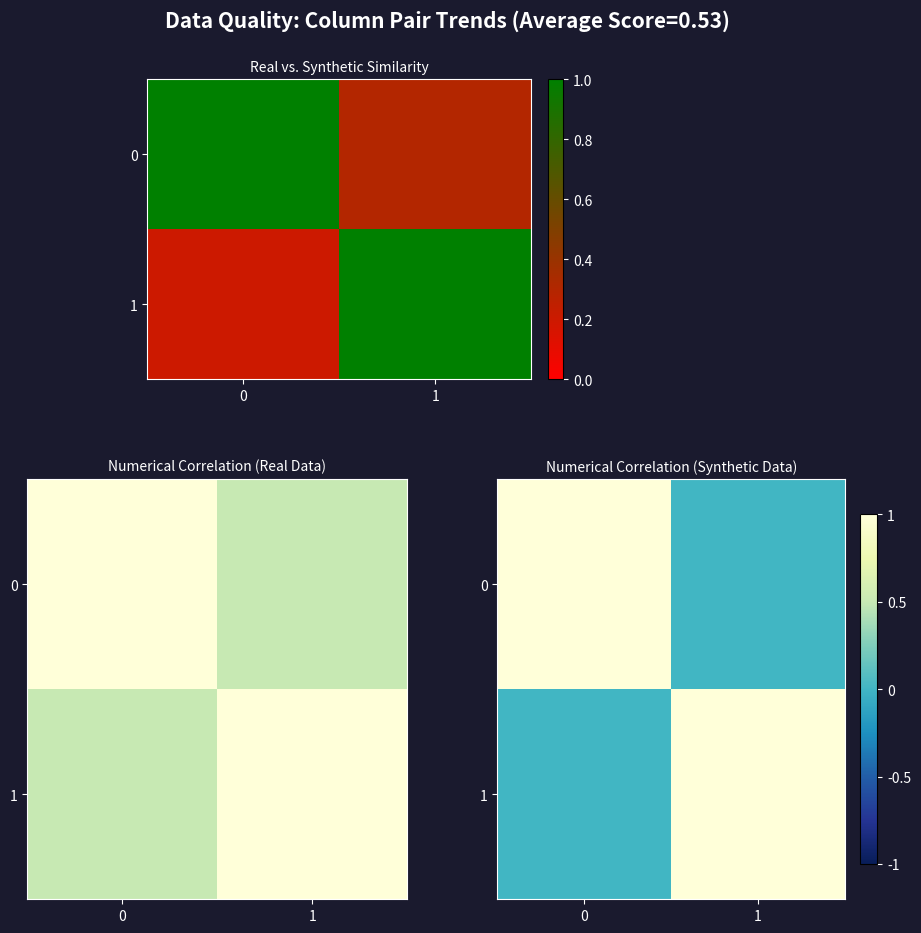

List the series in order of their peak value, lowest first.

0, 1